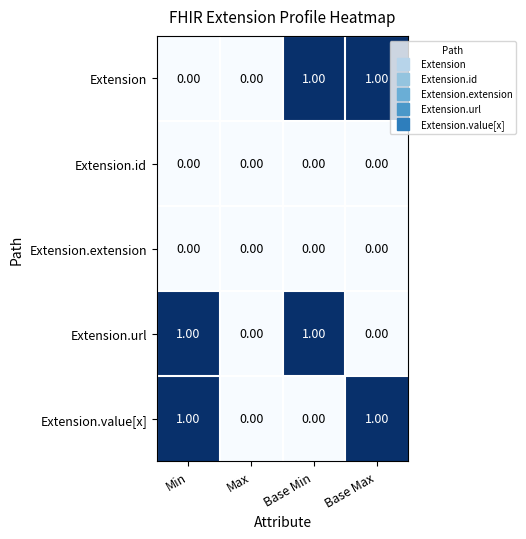

How many data points does each series have?

4